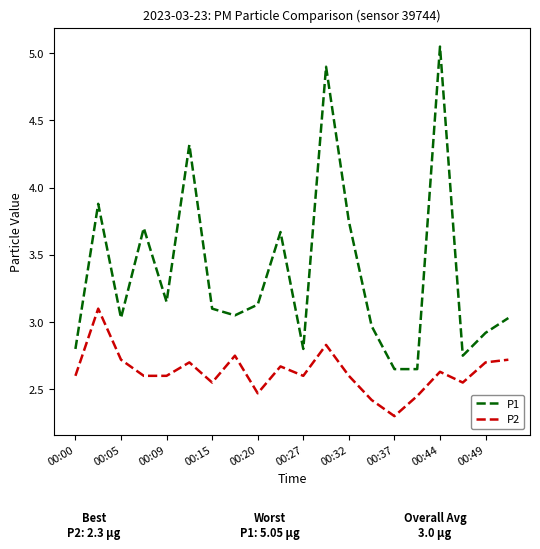

Rank the series by their average value, from lowest to highest.

P2, P1